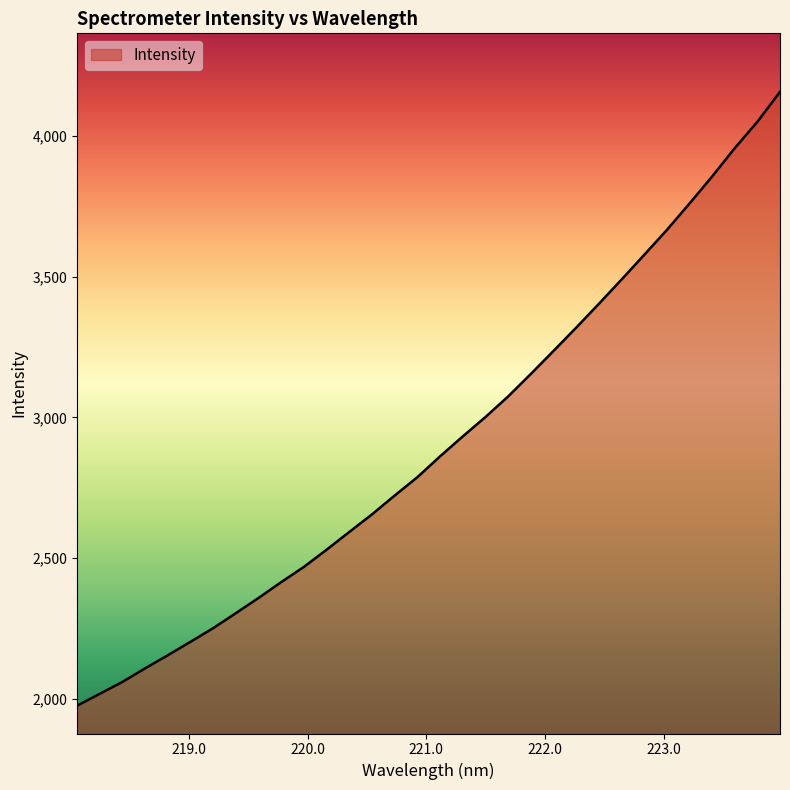

What is the difference between the maximum and minimum values?

2178.8